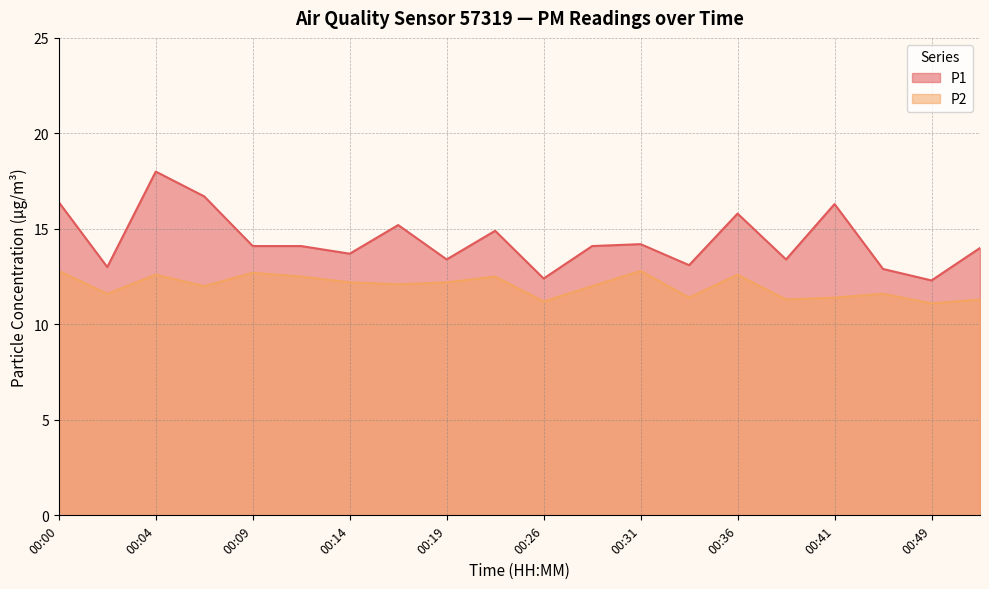

Is the value of P2 at 00:49 greater than the value of P1 at 00:17?

No